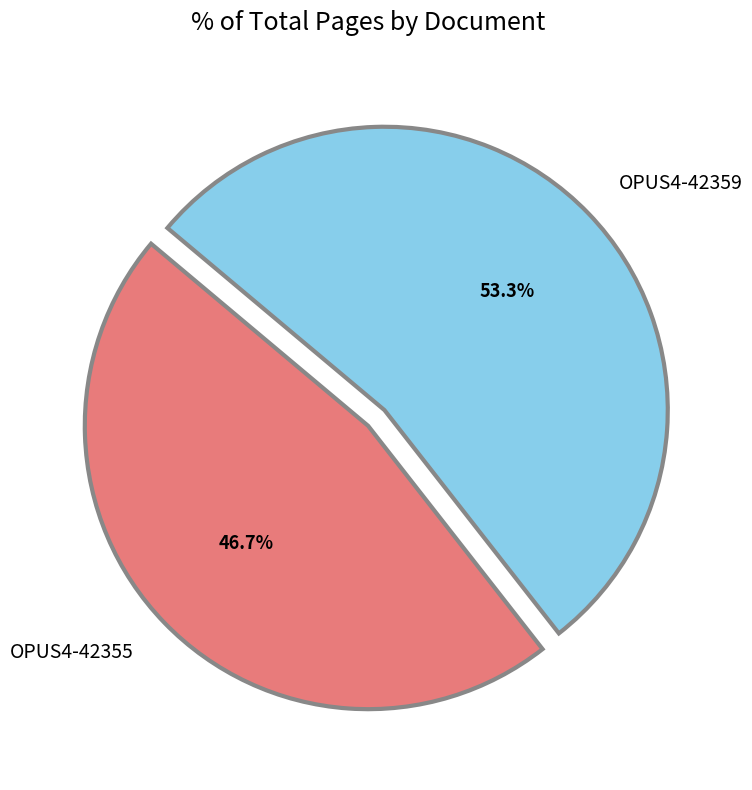

How many slices are in this pie chart?

2